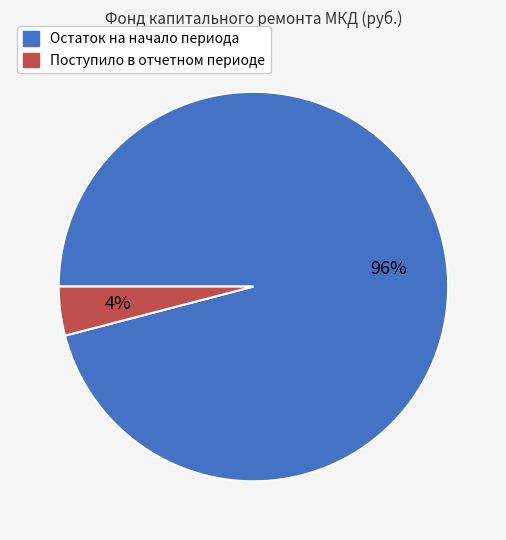

What percentage is the Поступило в отчетном периоде slice, to the nearest percent?

4%